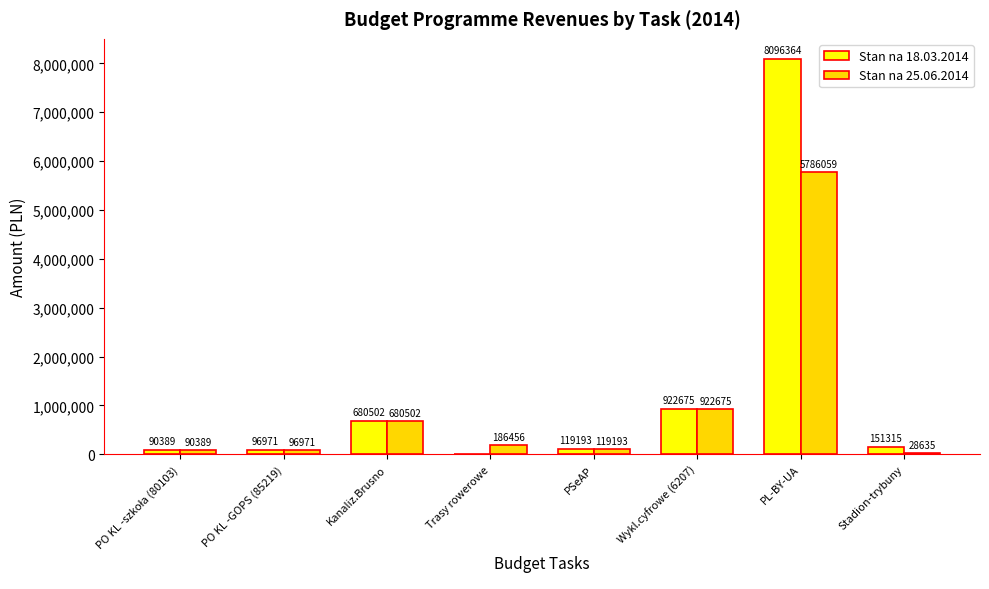

Which category has the highest value in the Stan na 18.03.2014 series?

PL-BY-UA